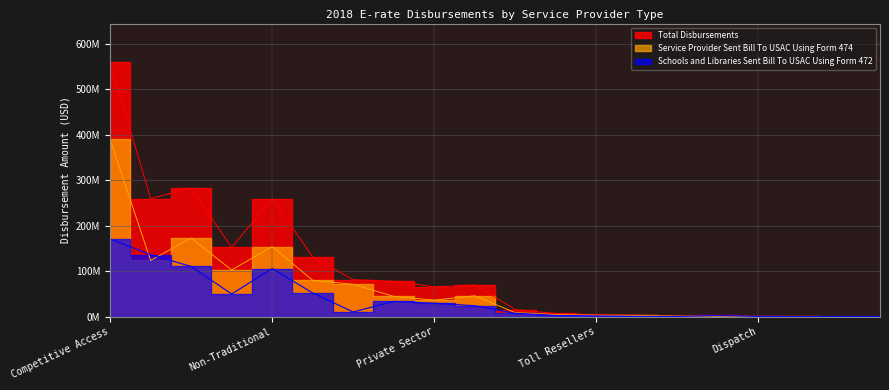

What is the difference between the second highest and minimum values in the Total Disbursements series?

282739026.6